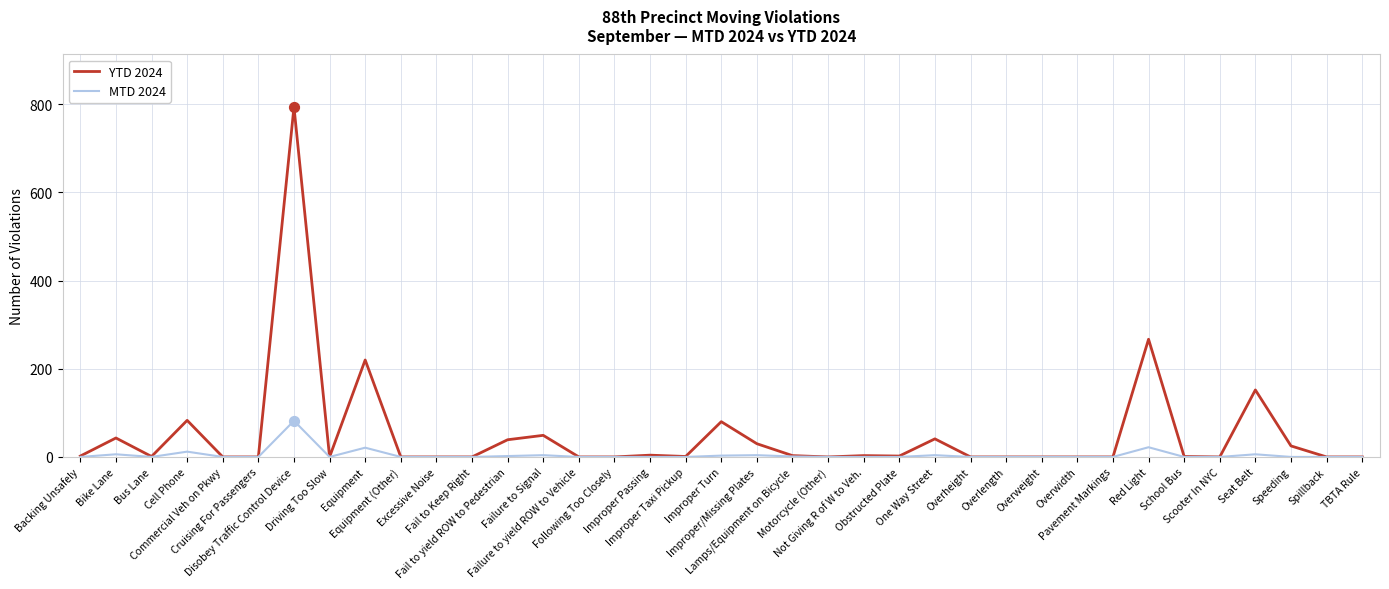

At how many categories does at least one series exceed 762?

1